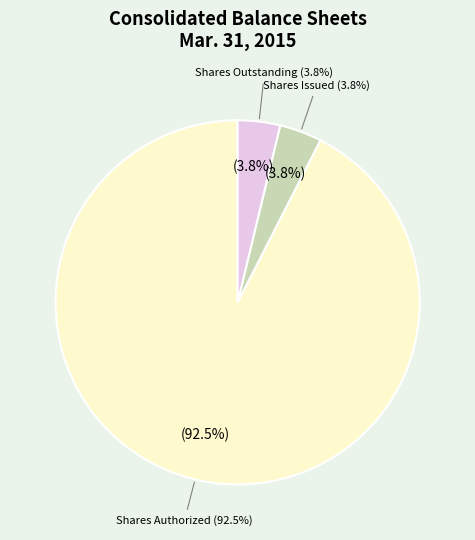

Which category accounts for the majority?

Shares Authorized